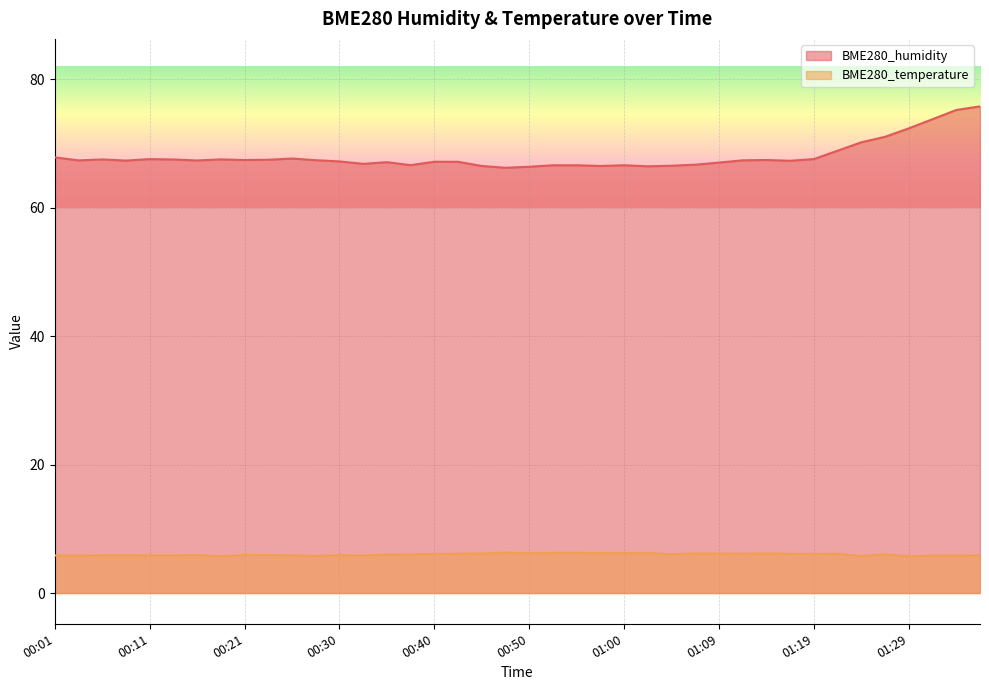

Reading left to right, list all the values displayed in this chart.

BME280_humidity: 67.8	67.4	67.5	67.3	67.6	67.5	67.3	67.5	67.4	67.5	67.7	67.4	67.2	66.8	67.1	66.6	67.2	67.1	66.5	66.2	66.4	66.6	66.6	66.5	66.6	66.4	66.5	66.7	67.0	67.4	67.4	67.3	67.6	68.9	70.2	71.0	72.3	73.8	75.2	75.8
BME280_temperature: 5.8	5.8	5.9	5.9	5.9	5.9	5.9	5.7	5.9	5.9	5.9	5.8	5.9	5.8	6.0	6.0	6.1	6.1	6.2	6.3	6.2	6.3	6.3	6.2	6.2	6.2	6.0	6.2	6.2	6.1	6.2	6.1	6.1	6.1	5.8	6.1	5.7	5.8	5.8	5.9